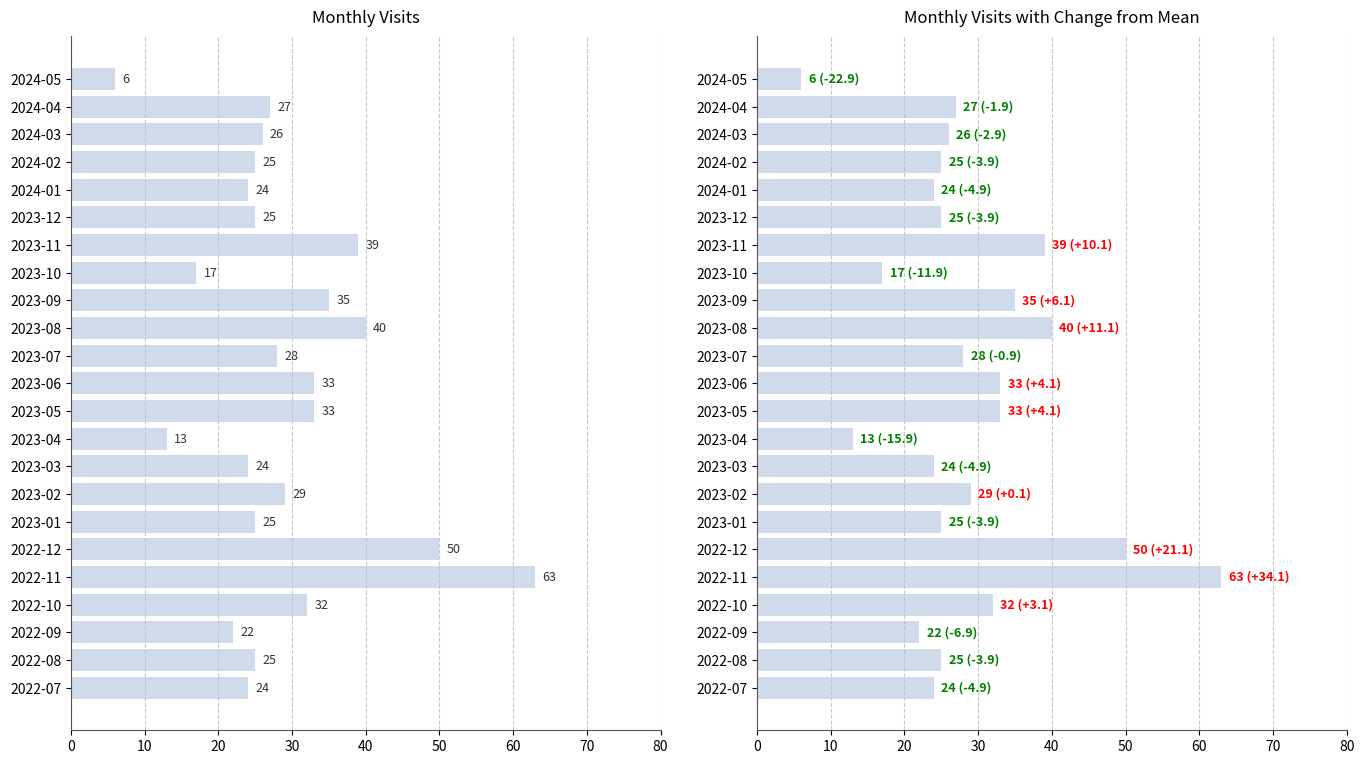

How many bars are there in total?

23